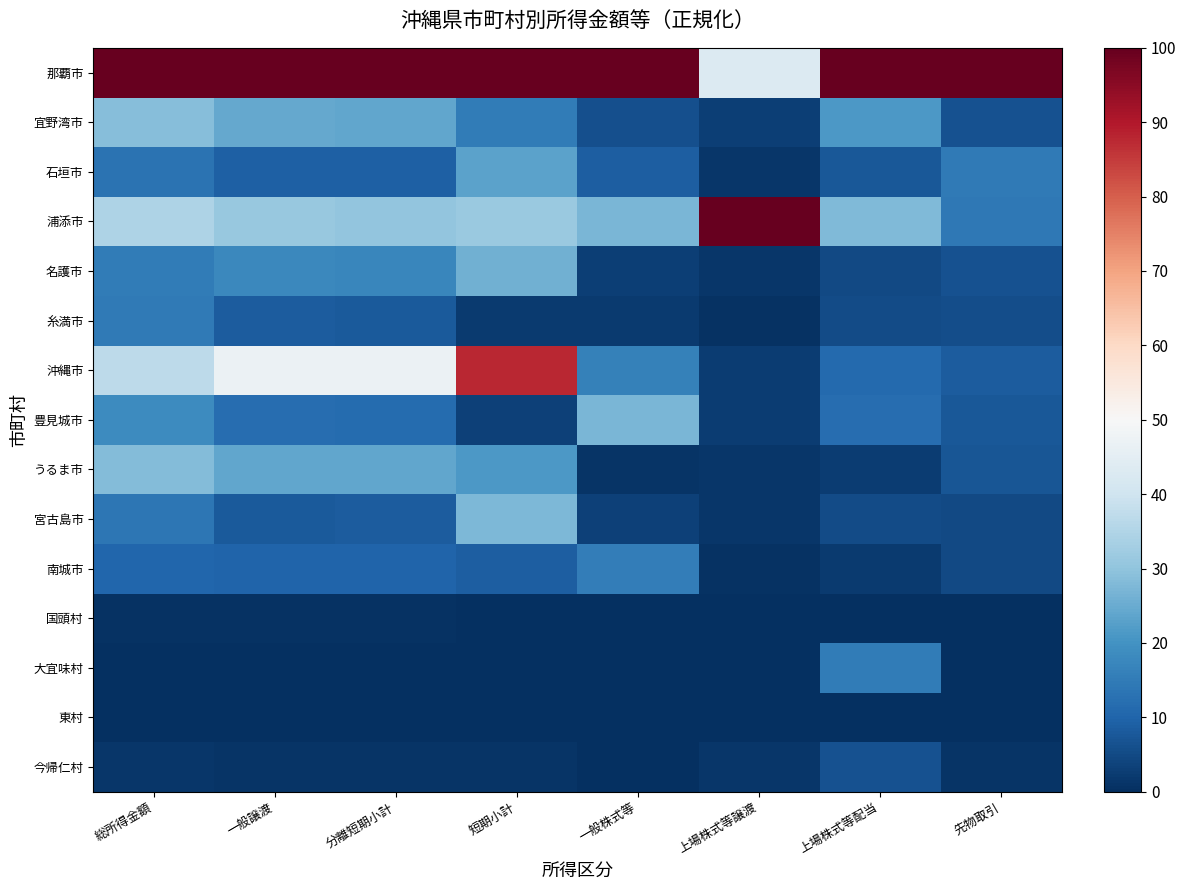

Rank the series by their maximum value, from highest to lowest.

那覇市, 浦添市, 沖縄市, 宜野湾市, うるま市, 宮古島市, 豊見城市, 名護市, 石垣市, 南城市, 大宜味村, 糸満市, 今帰仁村, 国頭村, 東村